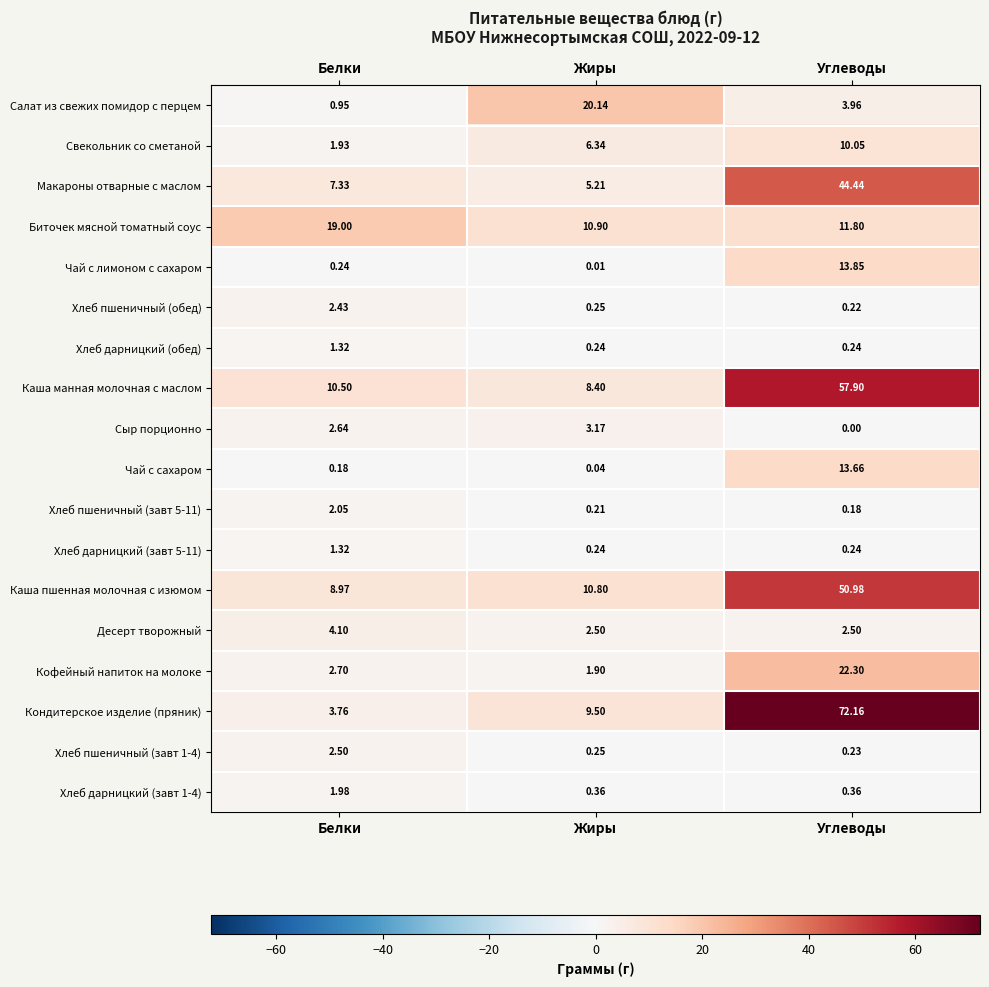

At which category is the sum across all series the highest?

Углеводы